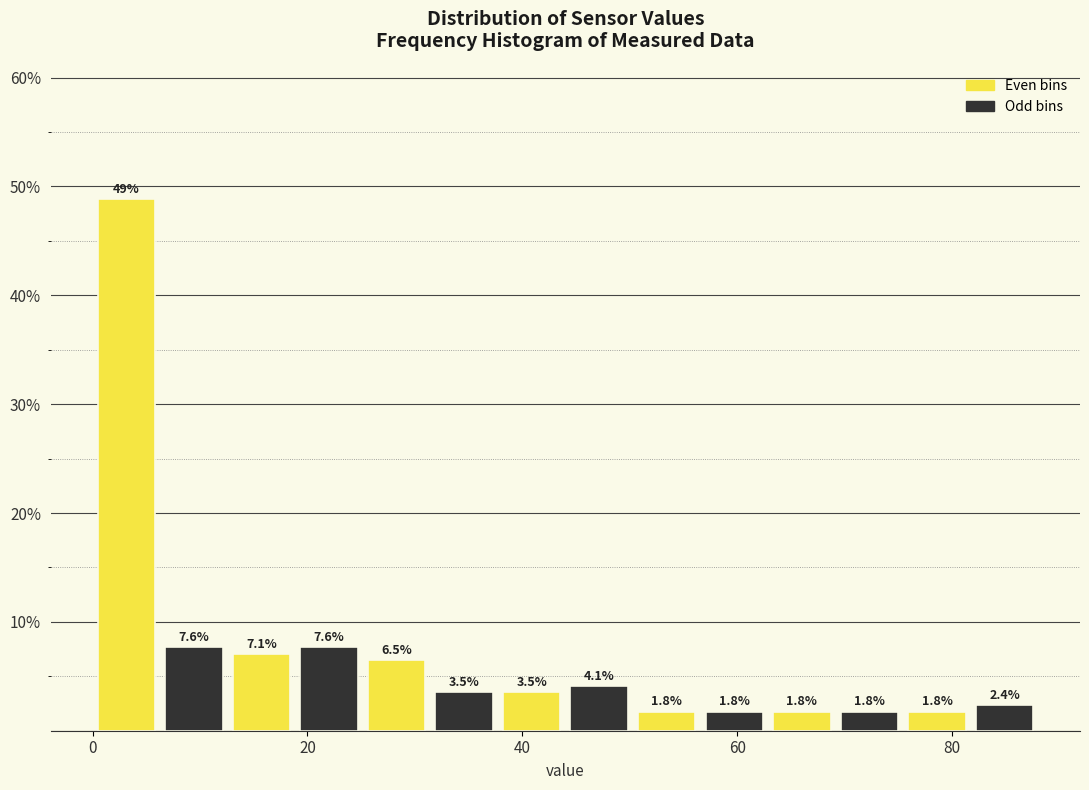

Read against the x-axis, roughly where is the centre of the tallest bar?

4